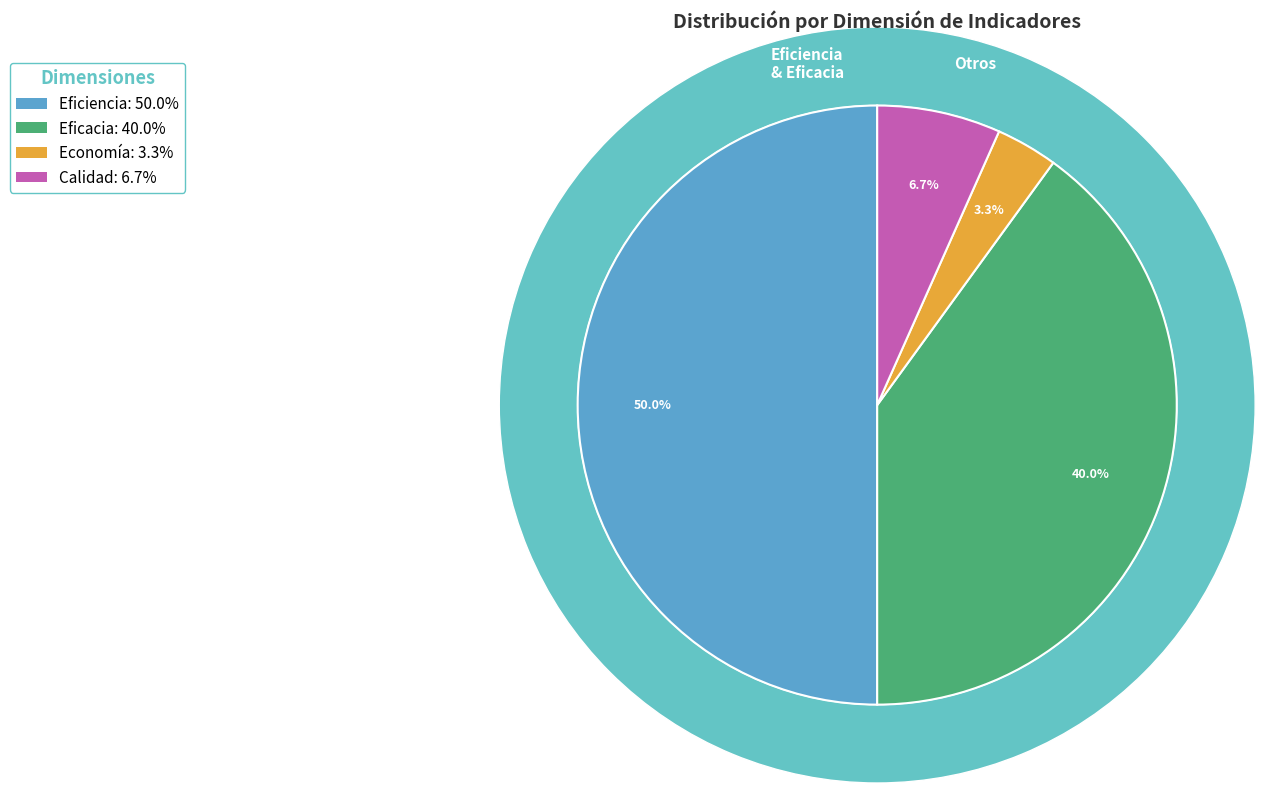

Count the number of slices in the pie.

4